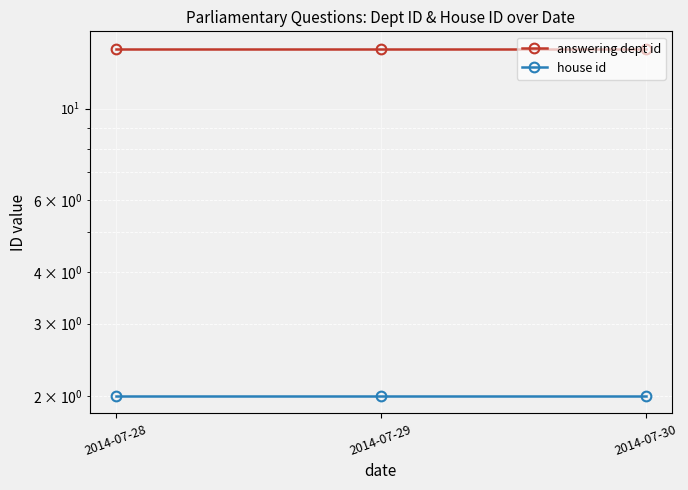

Rank the series by their maximum value, from lowest to highest.

house id, answering dept id